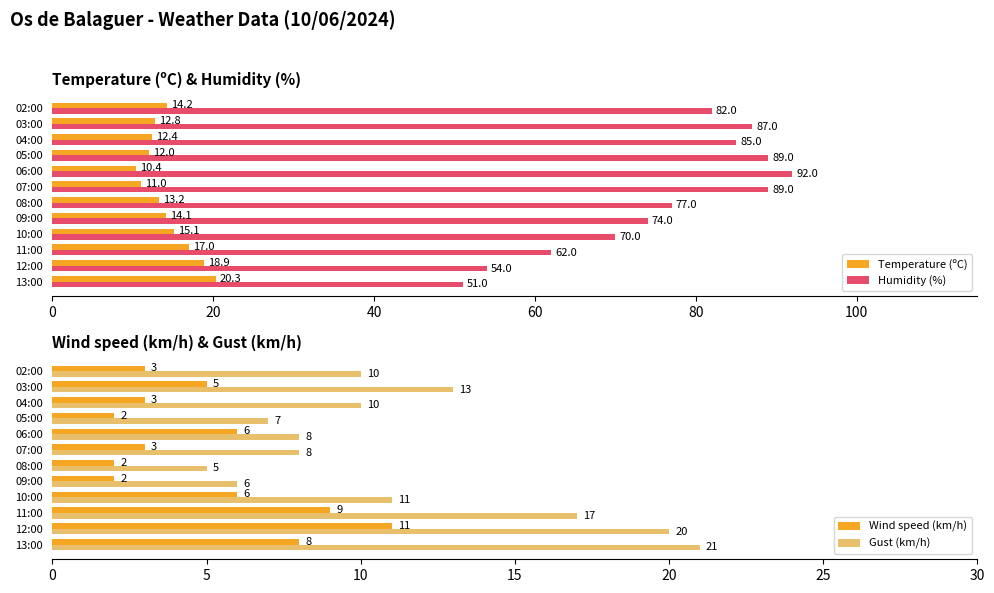

What is the approximate value of Humidity (%) at 04:00?

85.0